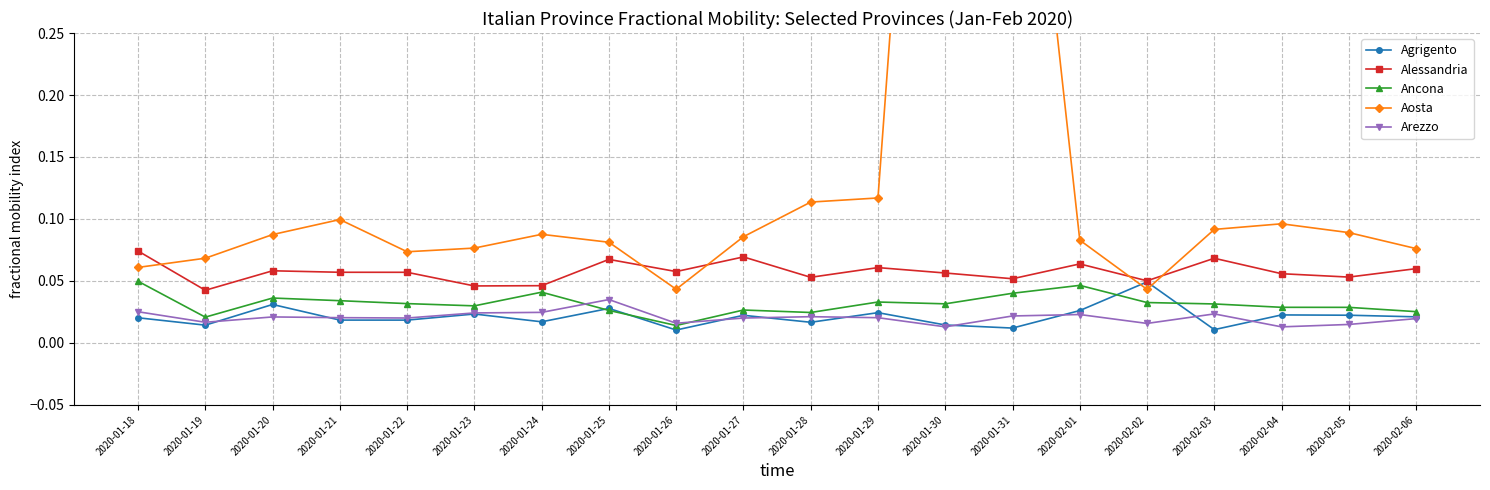

List the series in order of their peak value, lowest first.

Arezzo, Agrigento, Ancona, Alessandria, Aosta